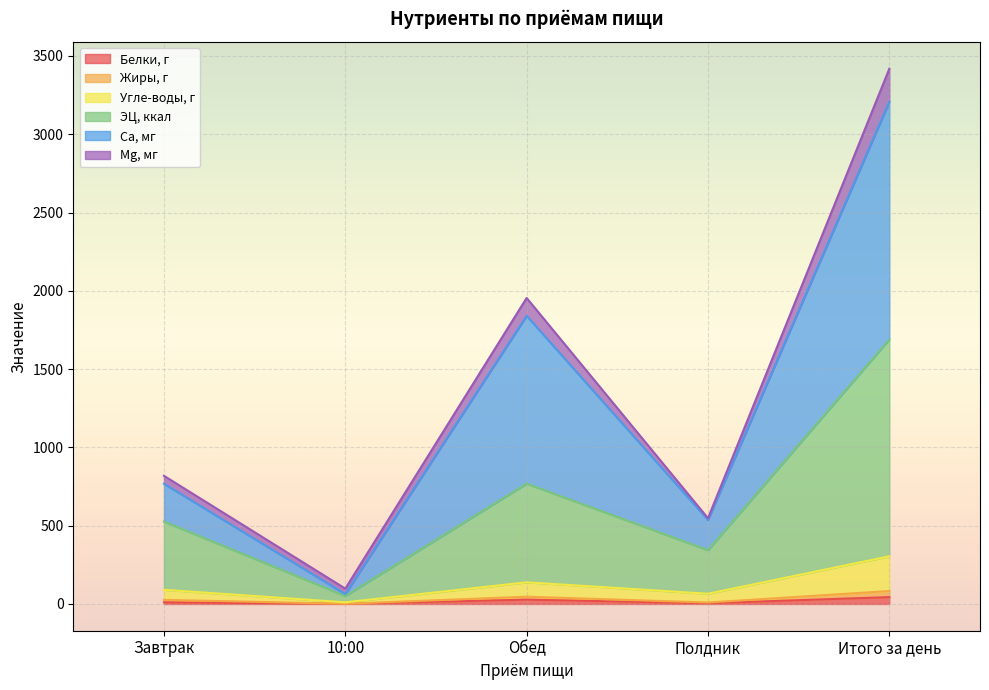

At which category is the sum across all series the highest?

Итого за день